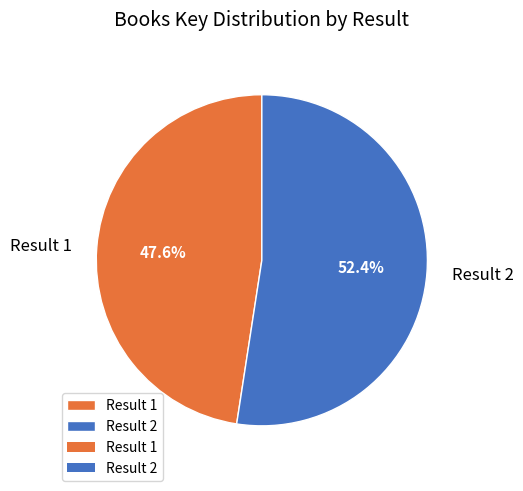

What portion of the pie excludes Result 2?

47.6%